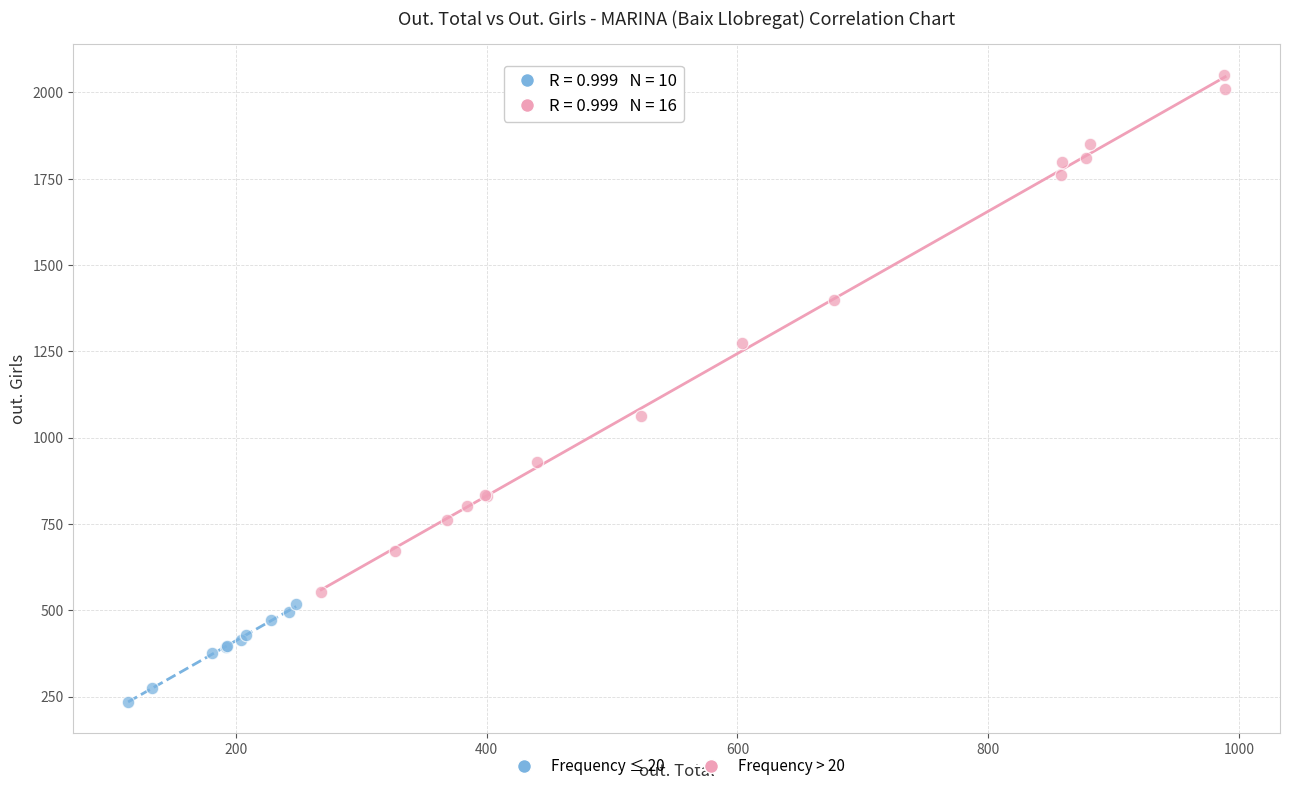

Which series has the widest spread of Y values?

Frequency > 20